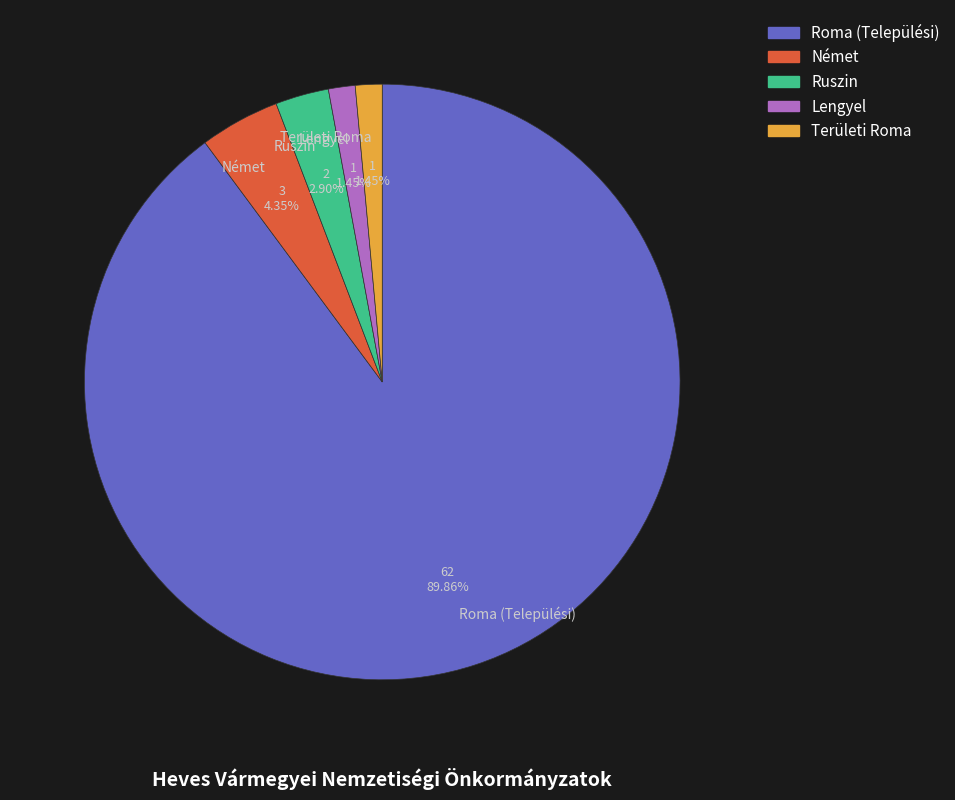

To the nearest percent, what portion does Roma represent?

90%